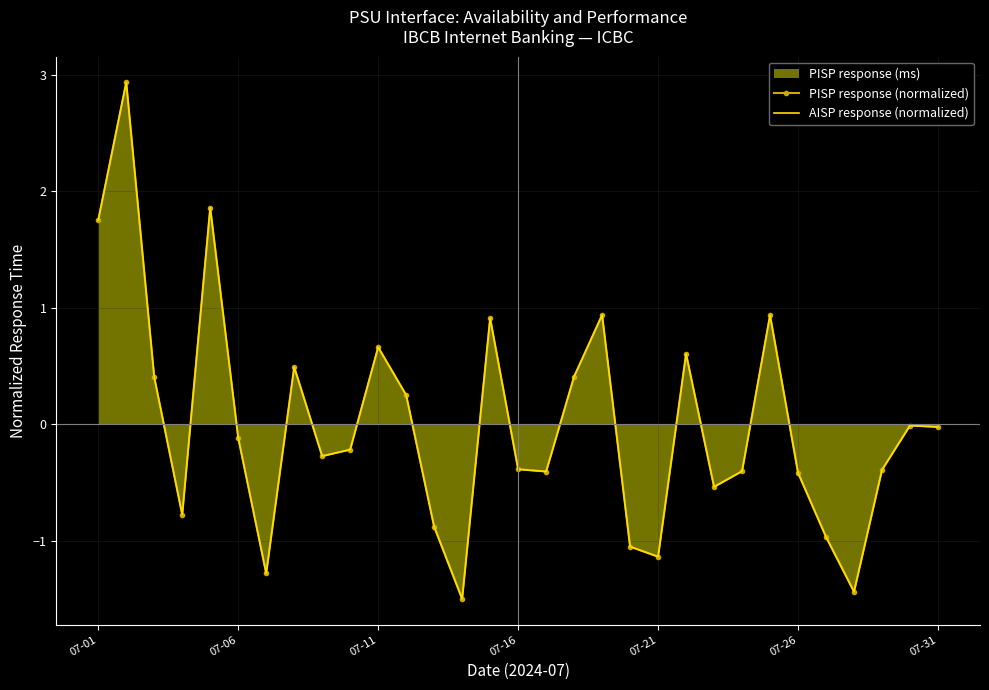

Which series has the largest range (max minus min)?

PISP response (normalized)